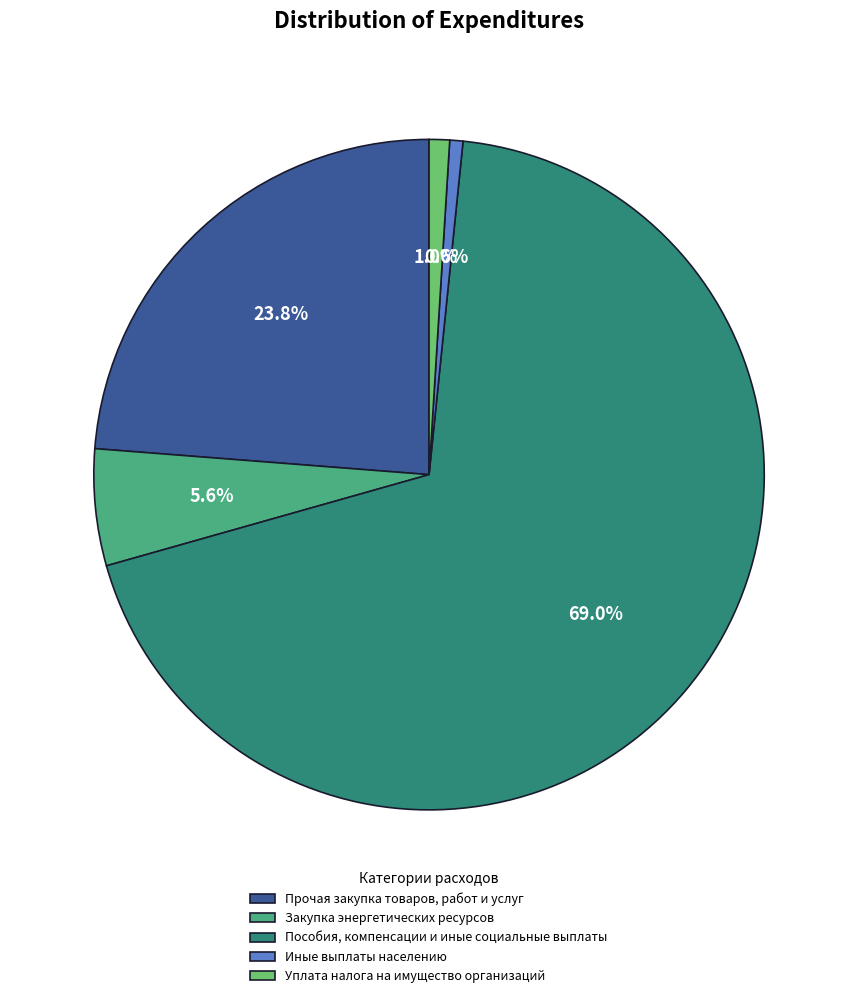

What percentage is the Уплата налога на имущество организаций slice, to the nearest percent?

1%